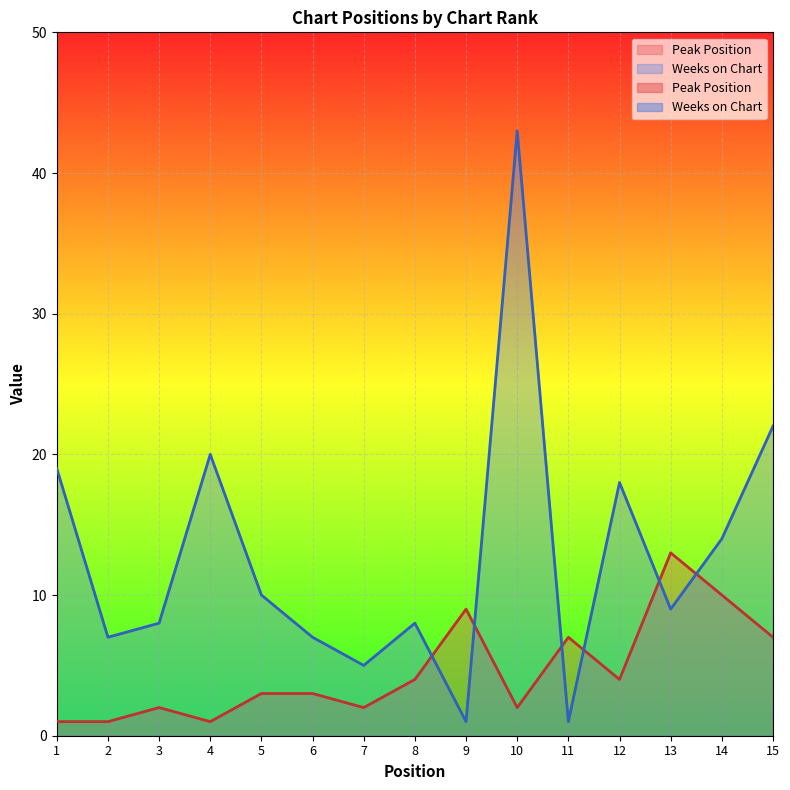

How many times do Peak Position and Weeks on Chart cross each other?

6